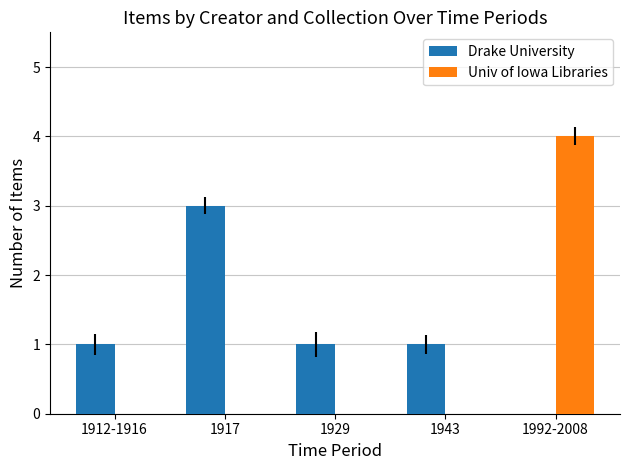

Is the value of Univ of Iowa Libraries at 1912-1916 greater than the value of Drake University at 1943?

No